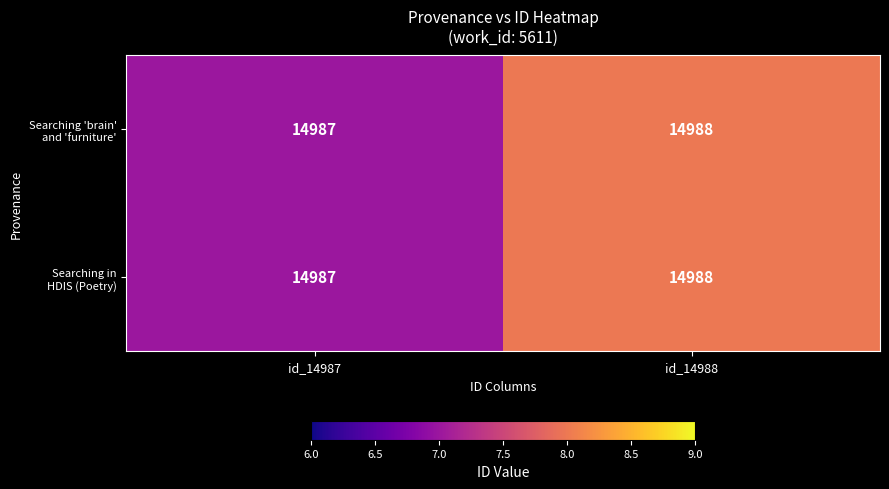

Which category has the highest value across all series?

id_14988